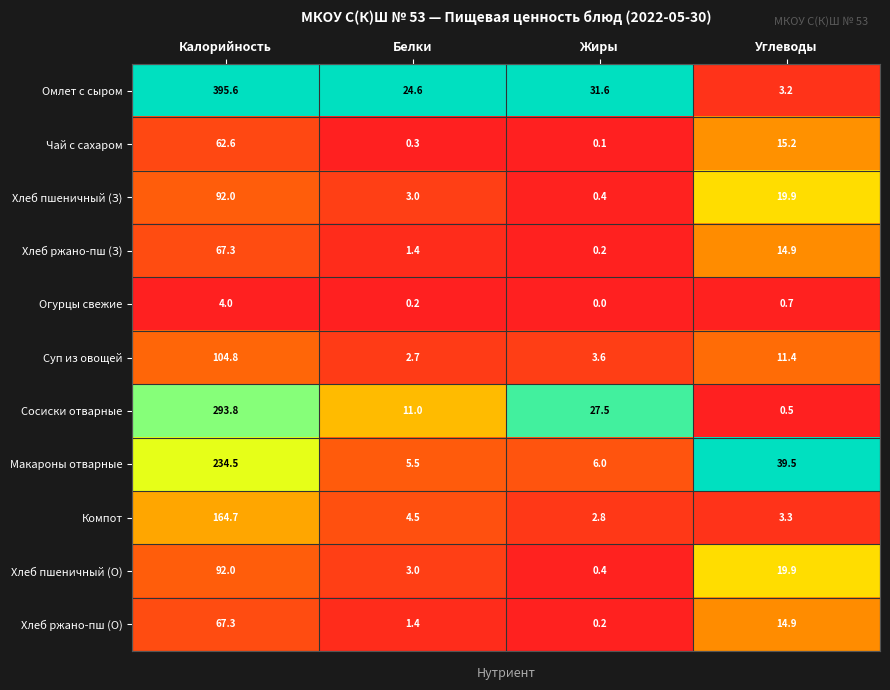

What is the average value of the Омлет с сыром series?

113.8